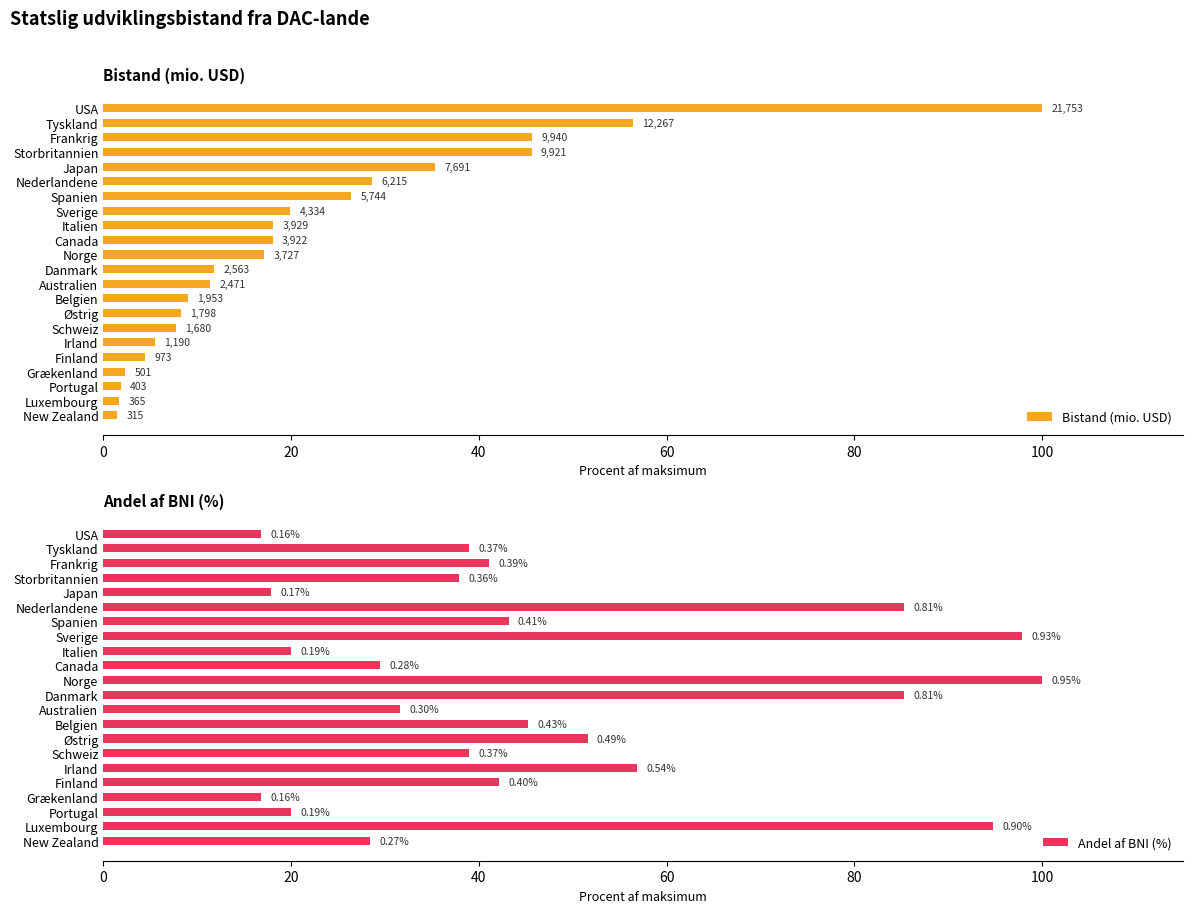

What is the difference between the Andel af BNI (%) values at Canada and Finland?

12.6